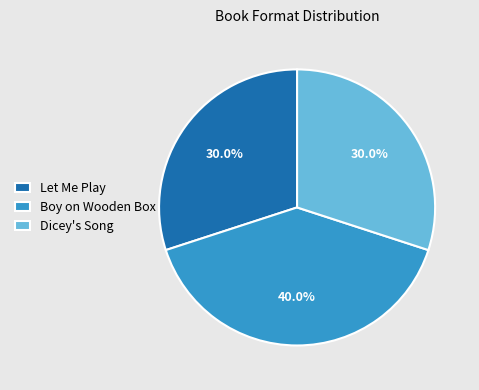

Does Let Me Play account for over 50% of the chart?

No